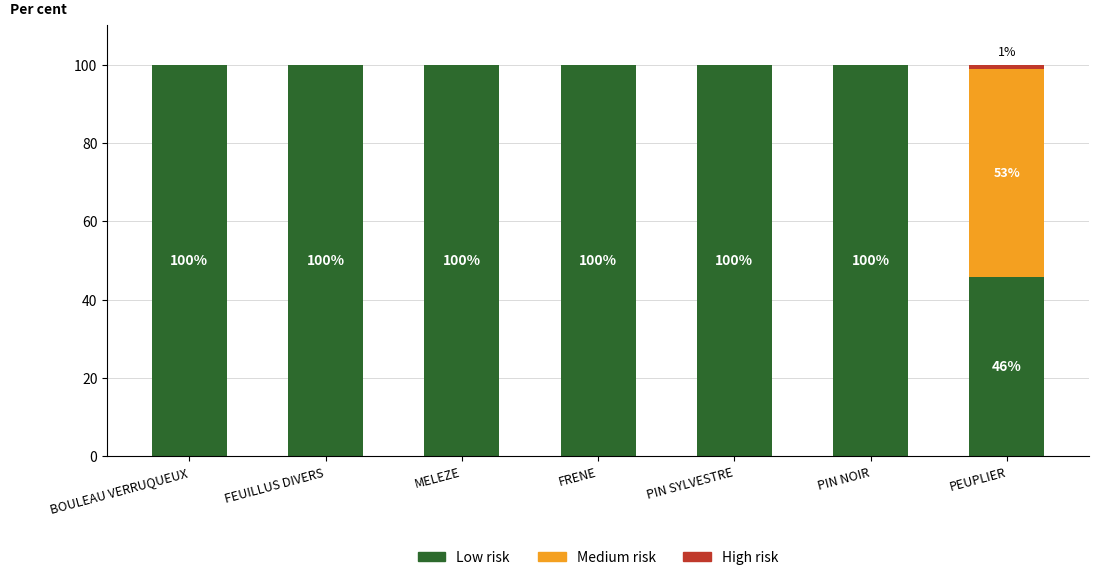

What is the maximum value for Low risk?

100.0